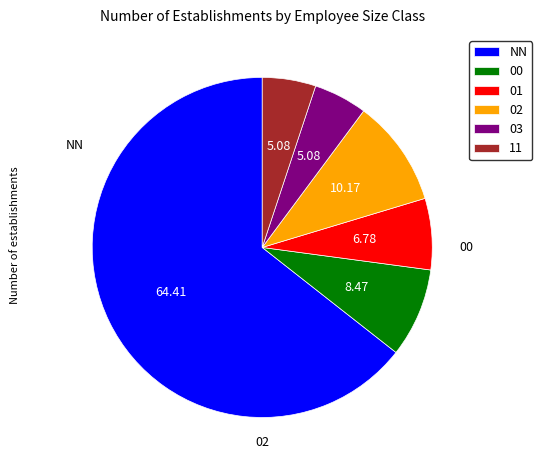

Which slice is the largest?

NN